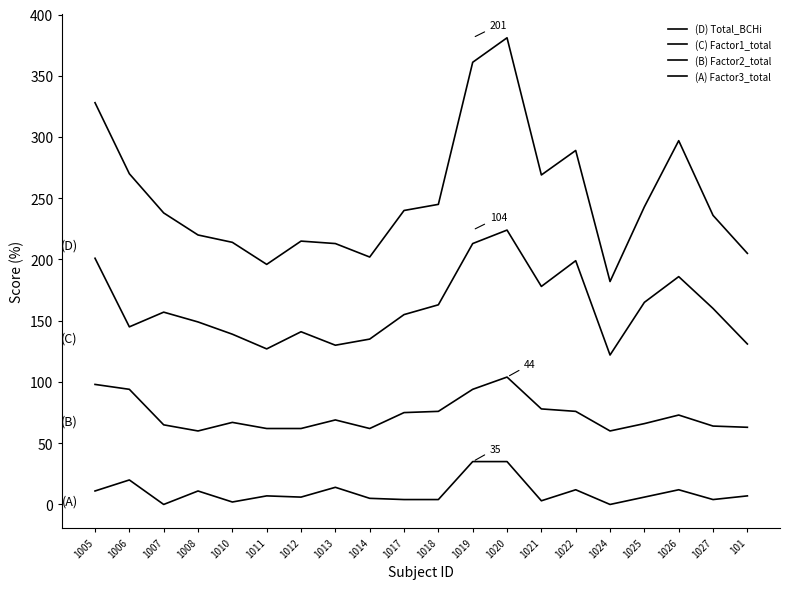

How many values in the (B) Factor2_total series exceed 69?

9